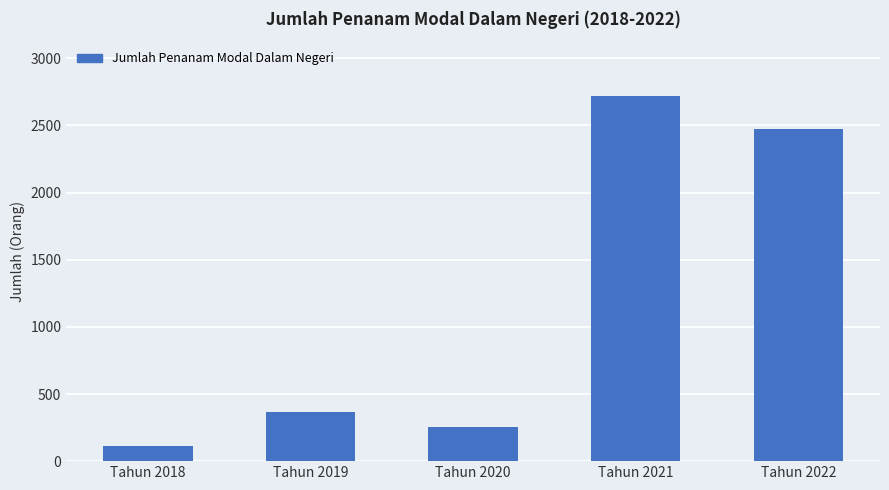

What is the minimum value shown in the chart?

114